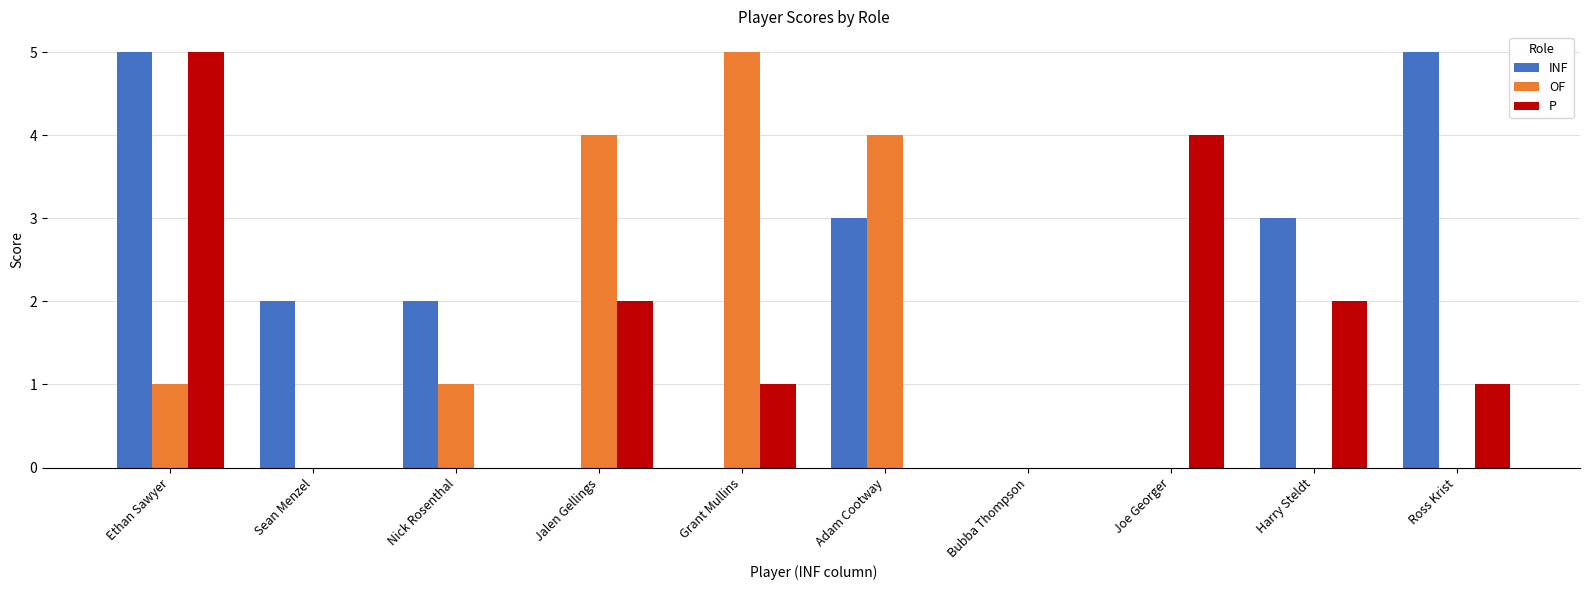

Is the value of OF at Grant Mullins greater than the value of P at Harry Steldt?

Yes